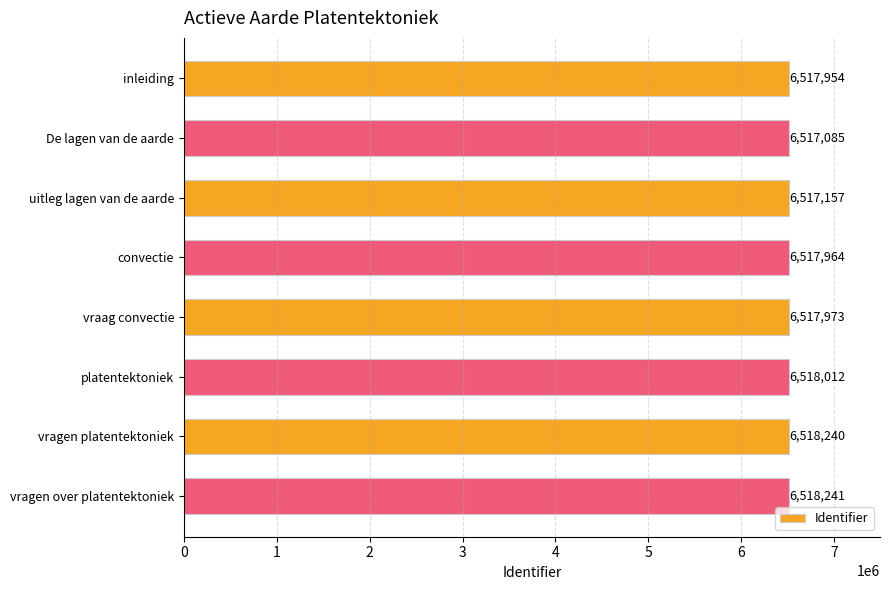

Approximately how many times larger is the value at convectie compared to platentektoniek?

1.0